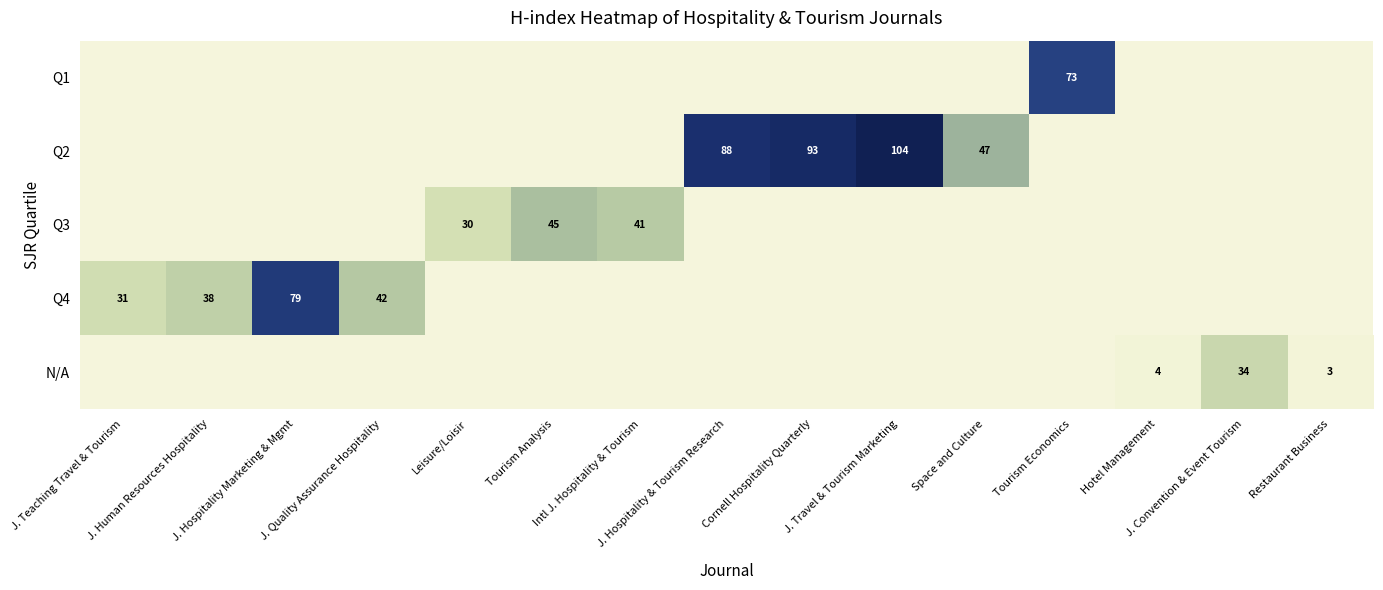

Count the number of data series in this chart.

5